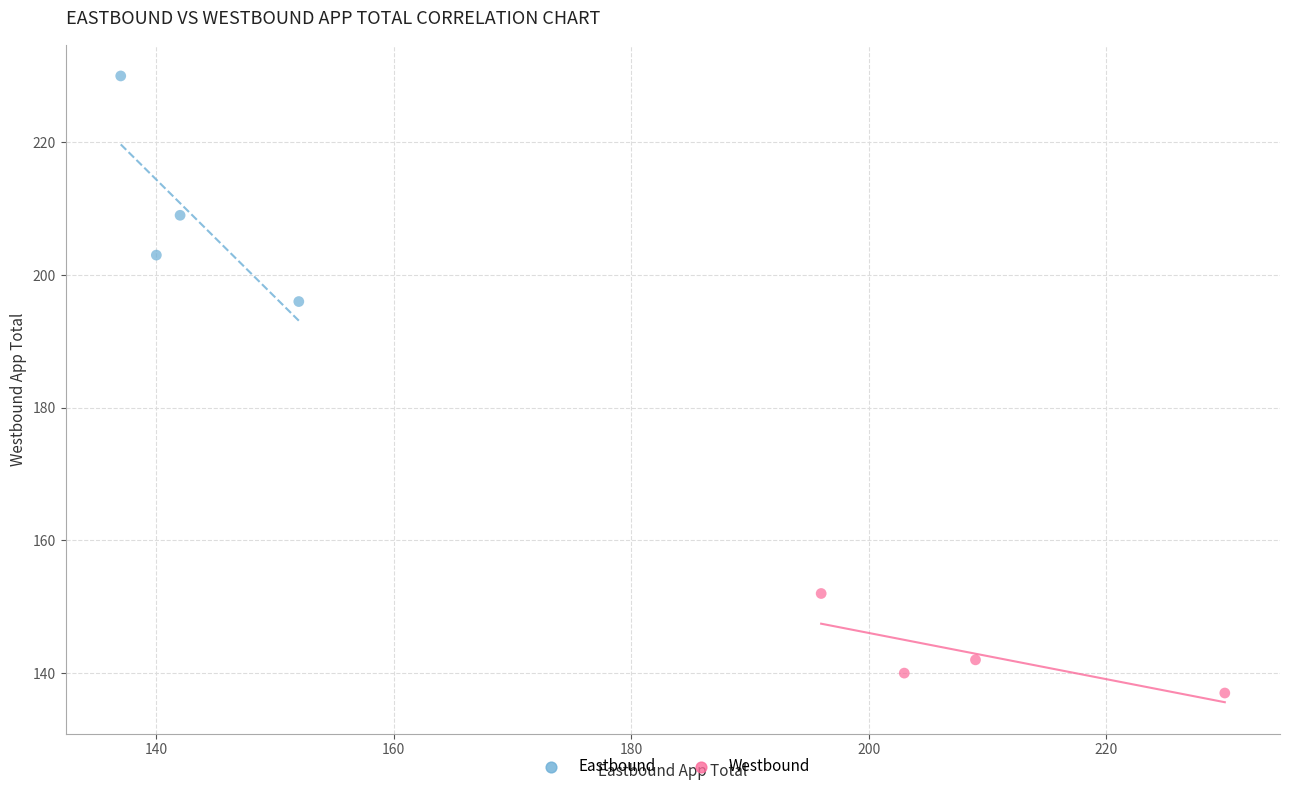

What are all the series names shown in the legend?

Eastbound, Westbound